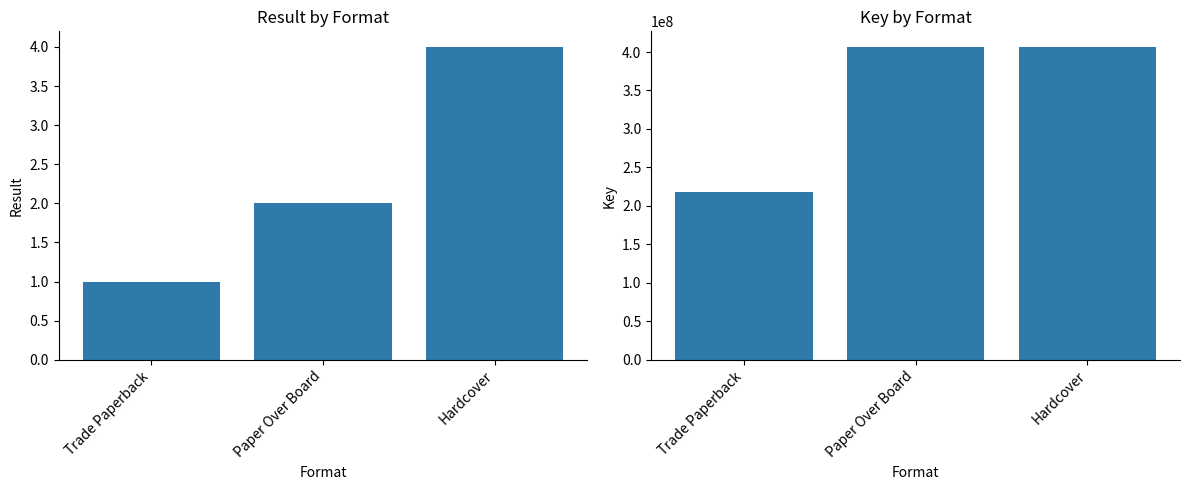

The value of Key at Trade Paperback is 314182751. True or false?

False